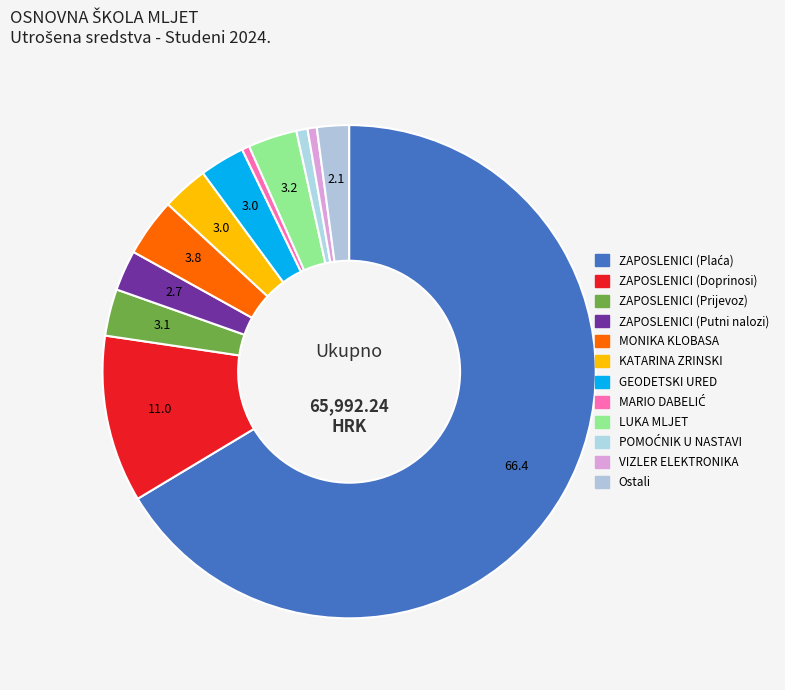

How many slices are in this pie chart?

12